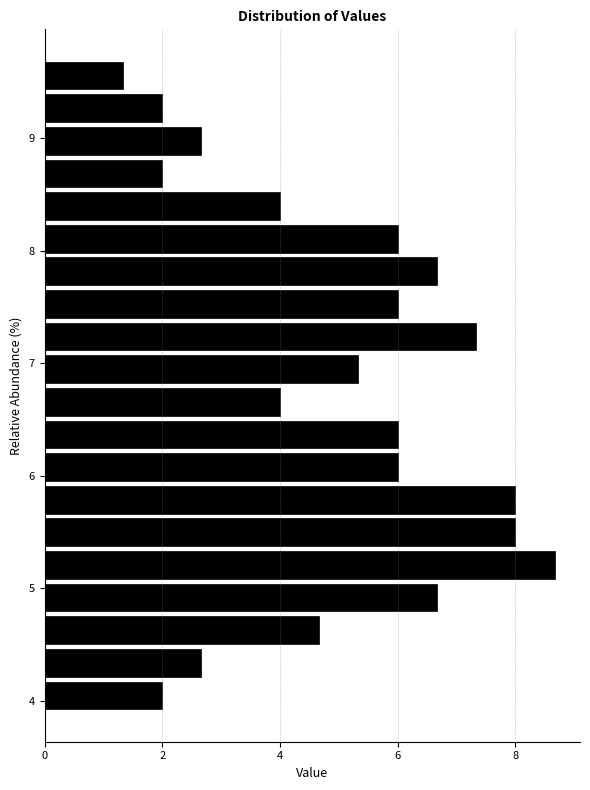

Around what value on the y-axis is the longest bar? Give the approximate position of its centre, as read against the axis.

5.2